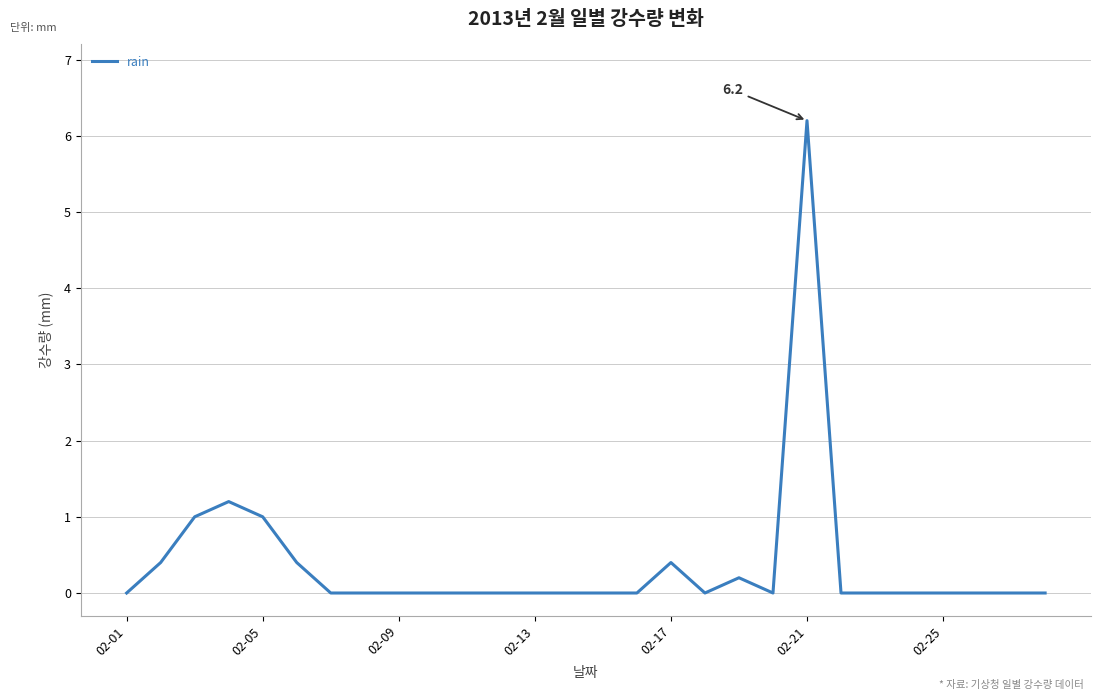

What is the greatest value displayed?

6.2